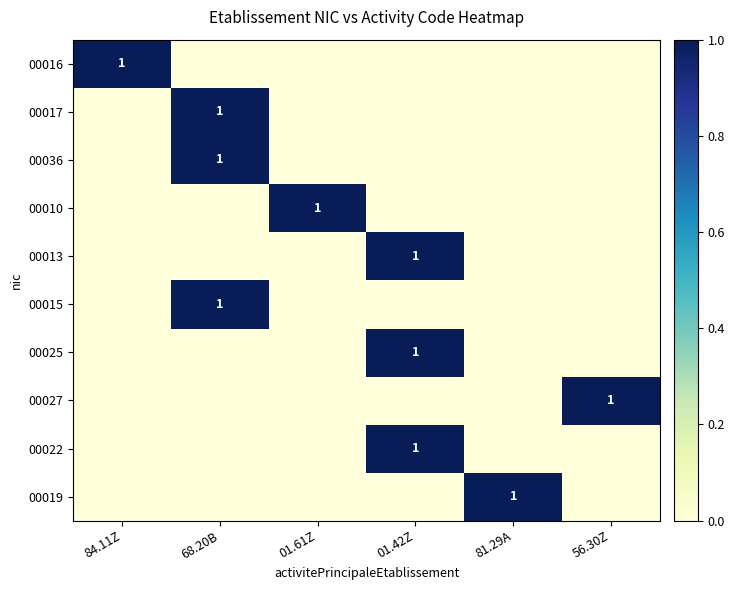

True or false: 00019 has a value of 1 at 81.29A.

True